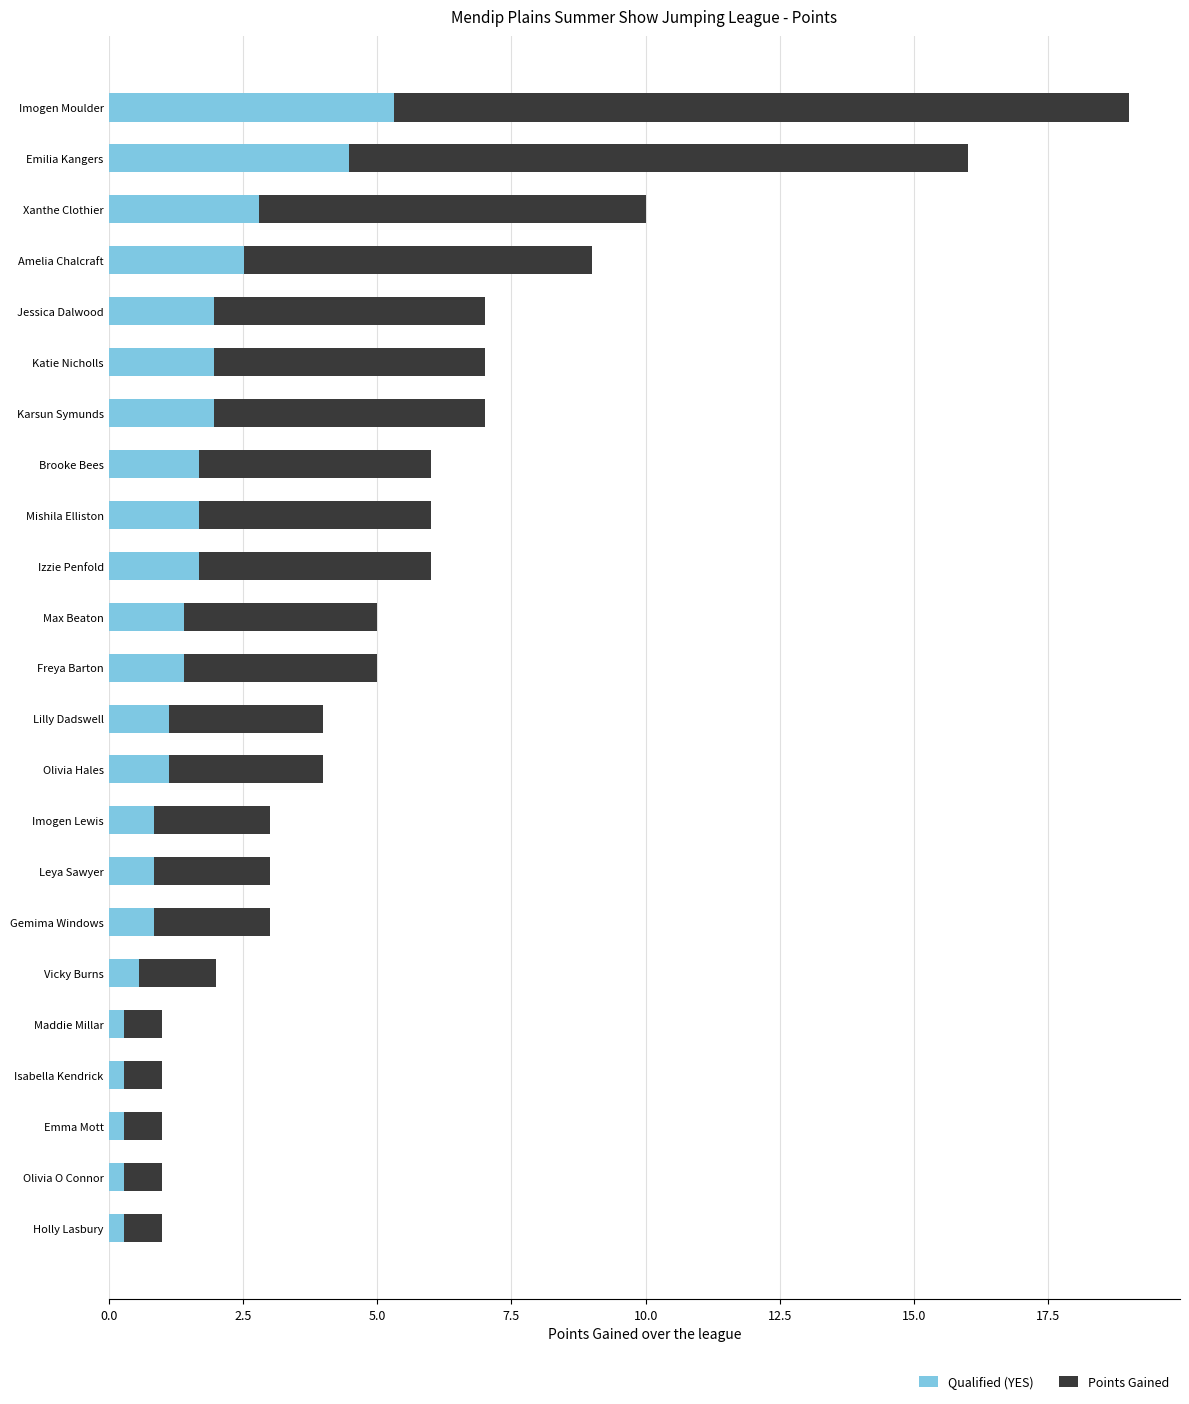

What is the maximum value for Qualified (YES)?

5.3